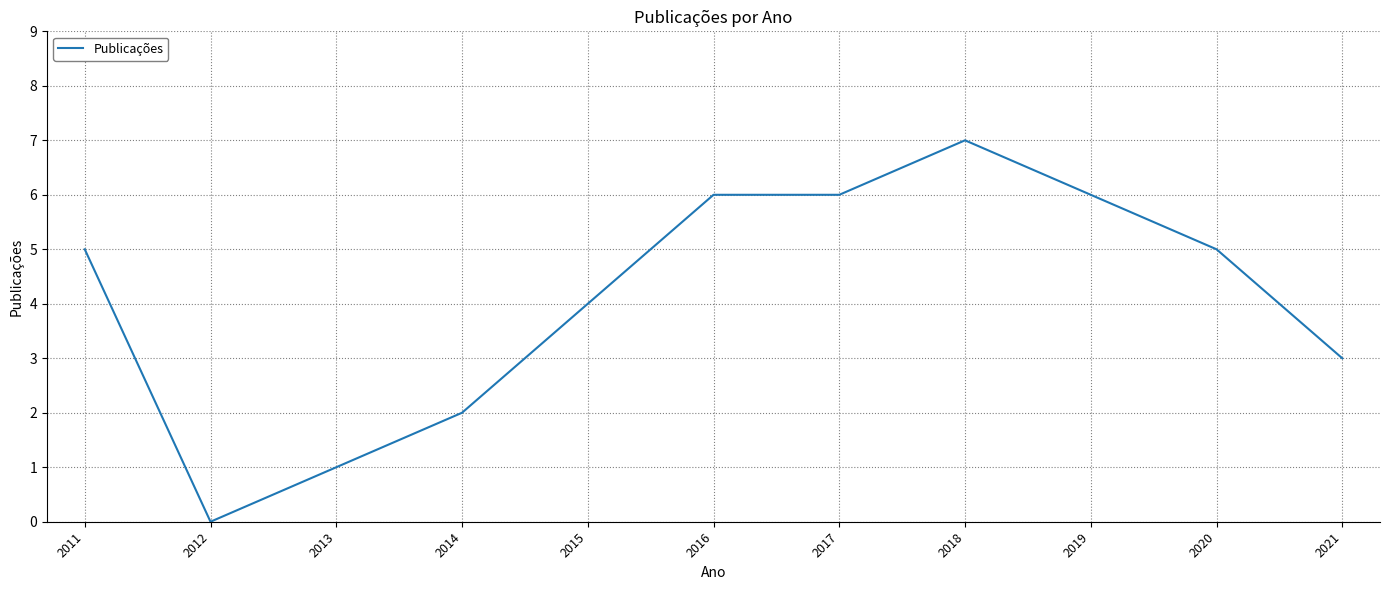

Which has a higher value, 2018 or 2012?

2018